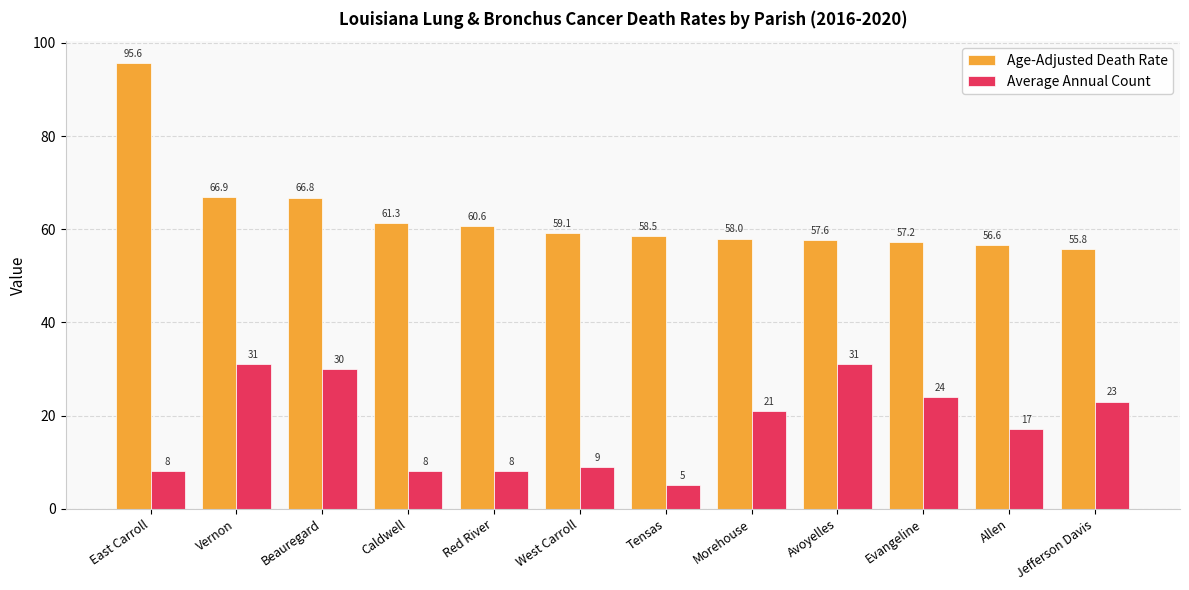

Where does the Age-Adjusted Death Rate series first go above 59?

East Carroll